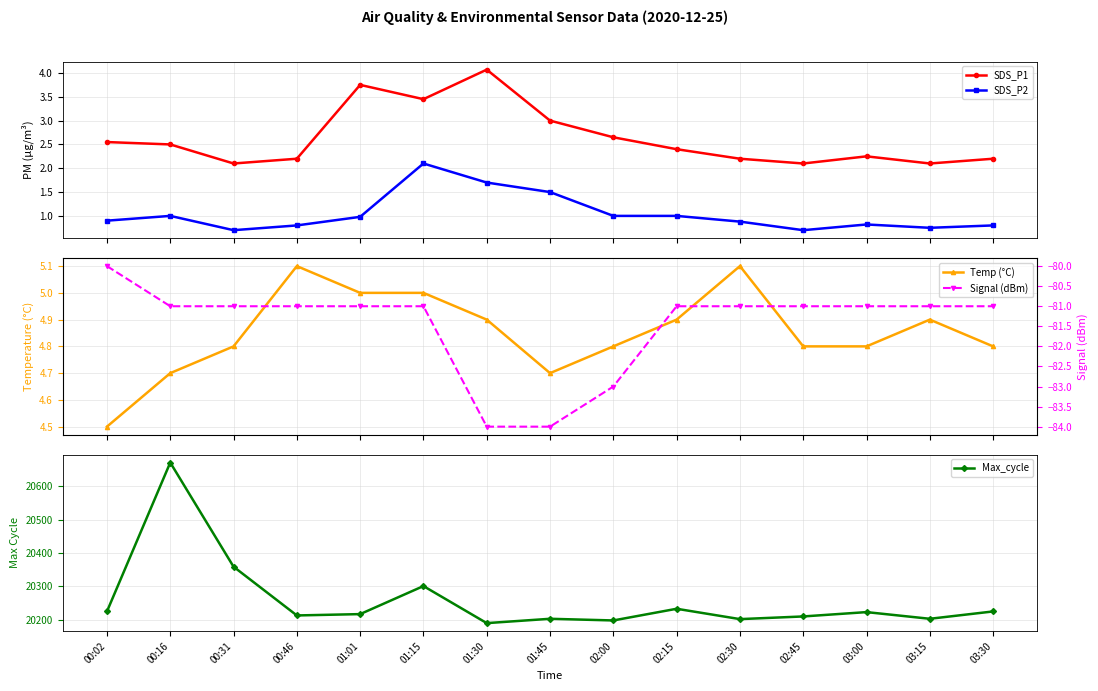

The Max_cycle series shows 29256.8 at 00:31. True or false?

False